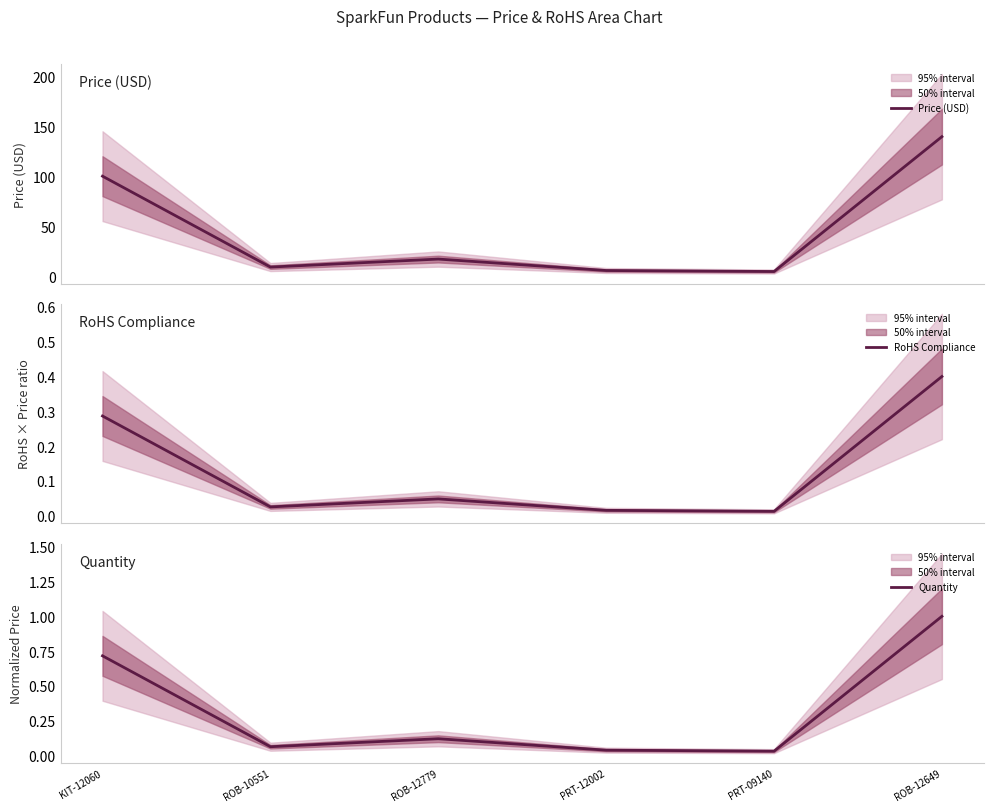

True or false: RoHS Compliance and Price (USD) intersect in this chart.

False